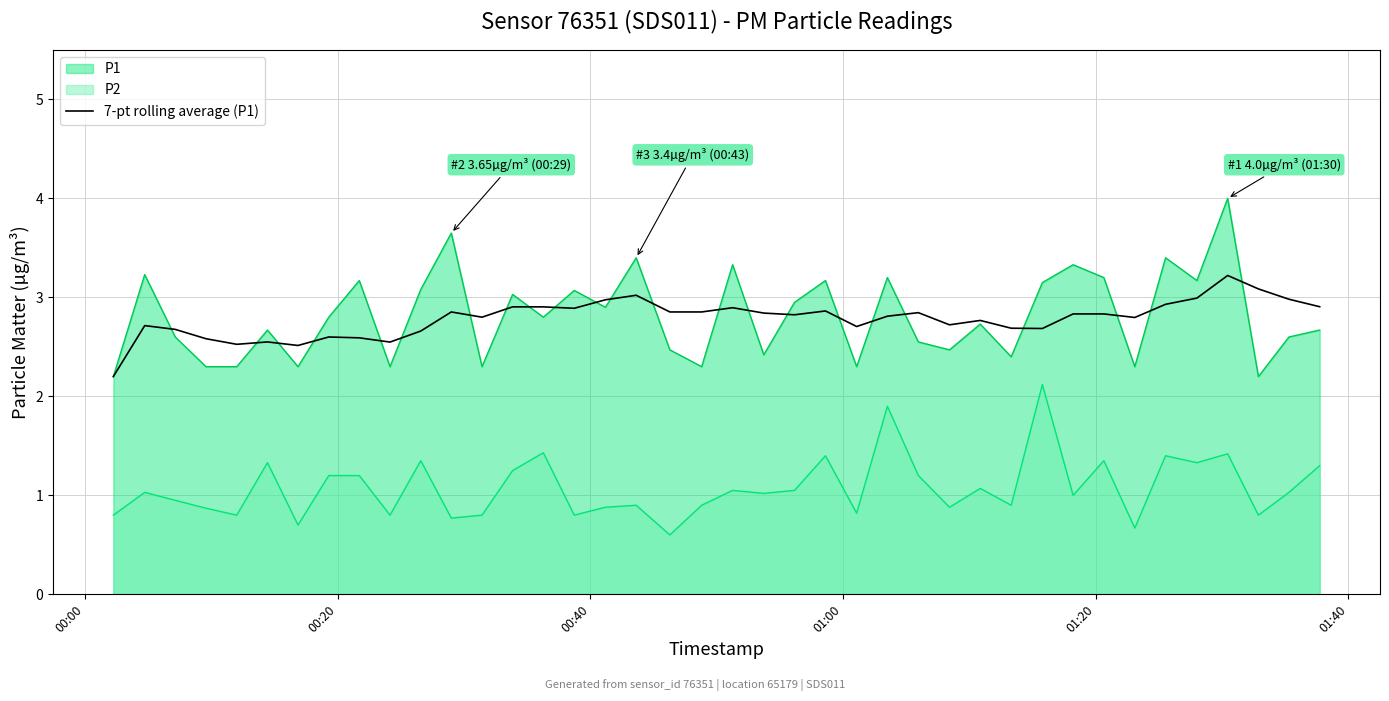

True or false: 7-pt rolling average (P1) and P2 intersect in this chart.

False